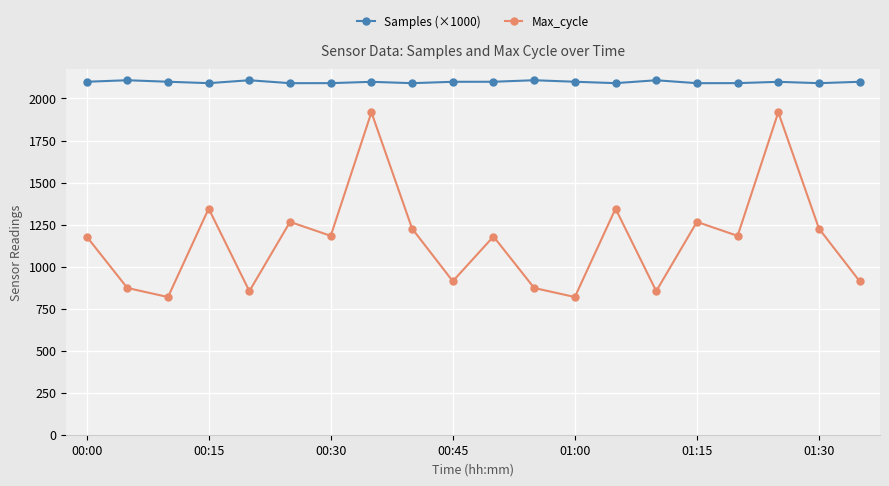

What is the value of the Max_cycle point at the 8th from the left?

1918.0